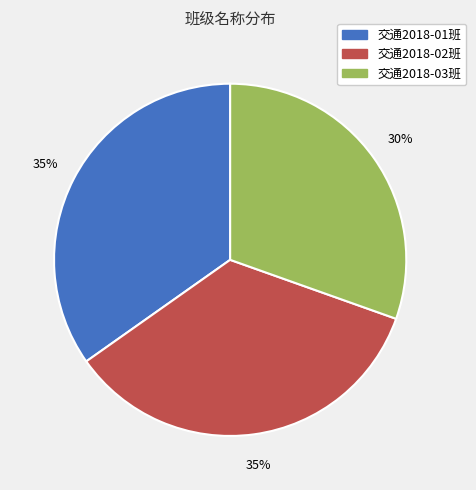

To the nearest percent, what is the combined percentage of 交通2018-02班 and 交通2018-01班?

70%